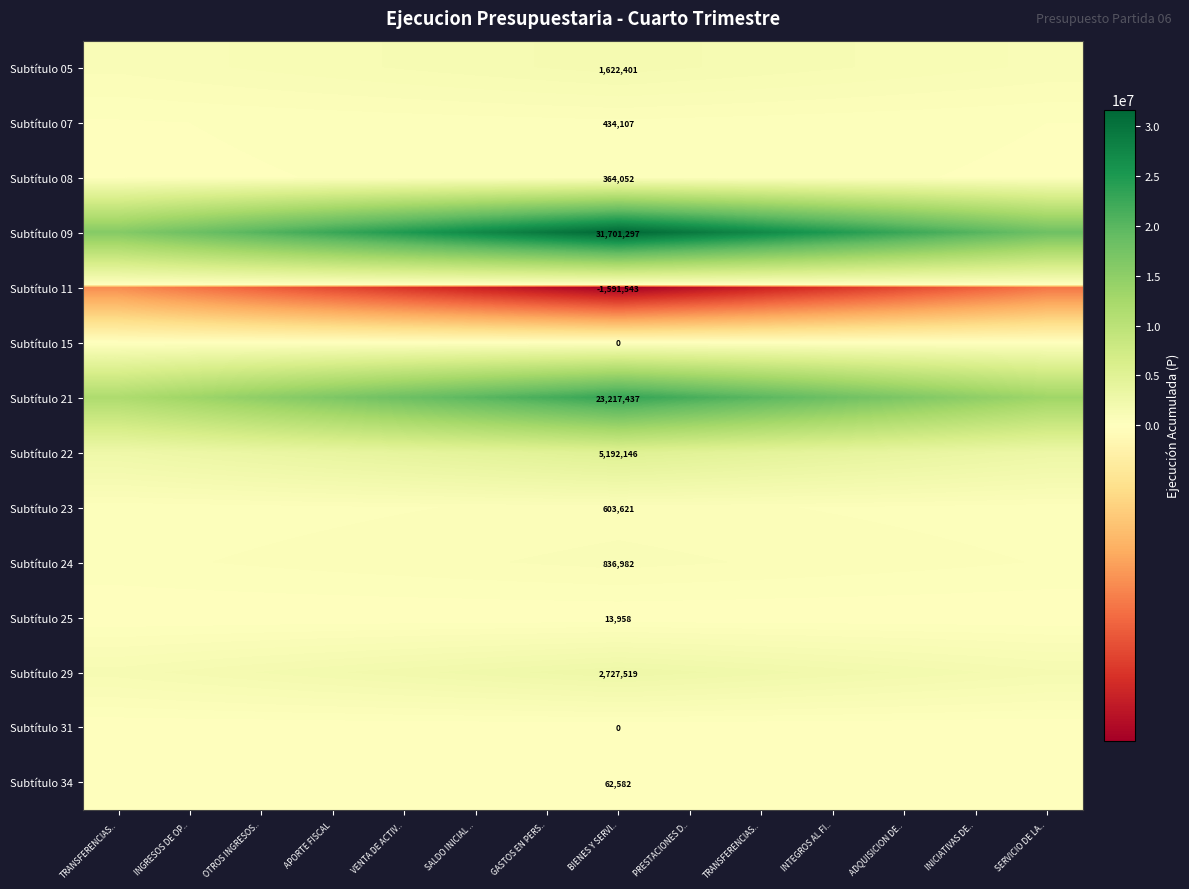

The value of Subtítulo 34 at INGRESOS DE OP.. is 55114.6. True or false?

False